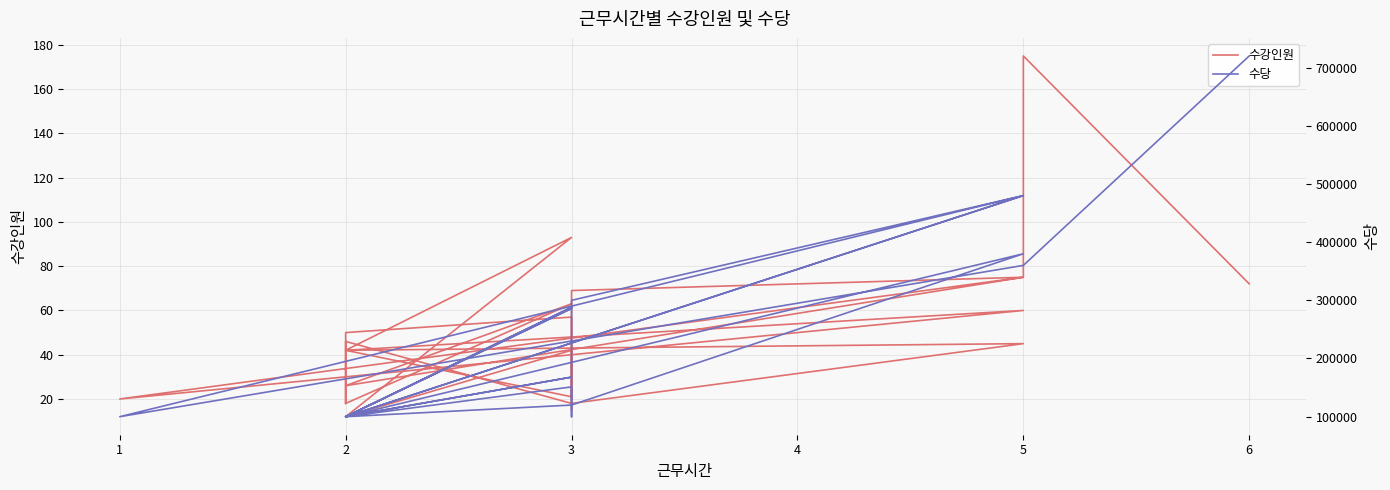

At 1, list the series in order from smallest to largest.

수강인원, 수당